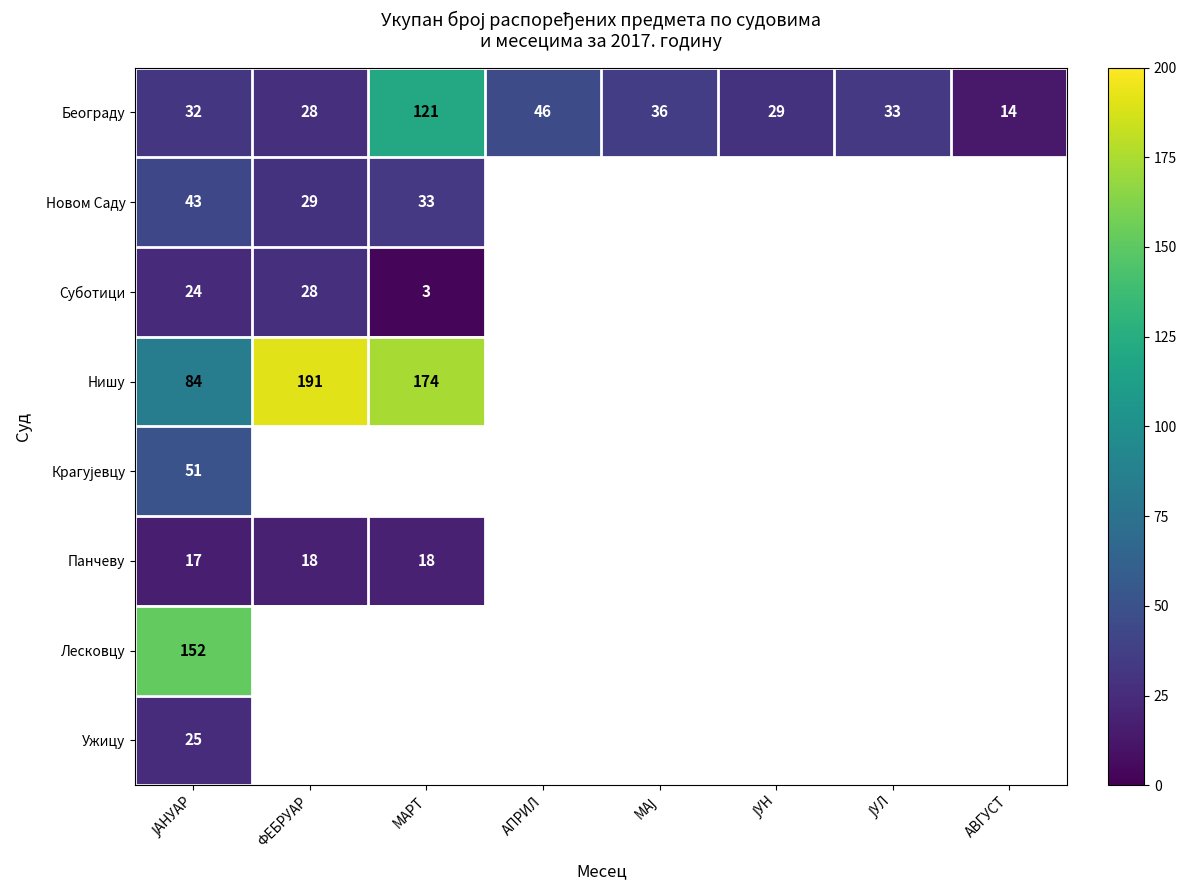

True or false: Суботици has a value of 28 at ФЕБРУАР.

True